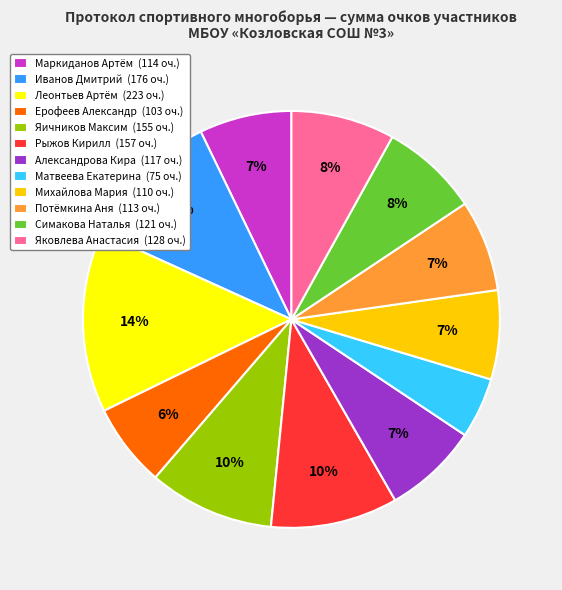

Count the number of slices in the pie.

12